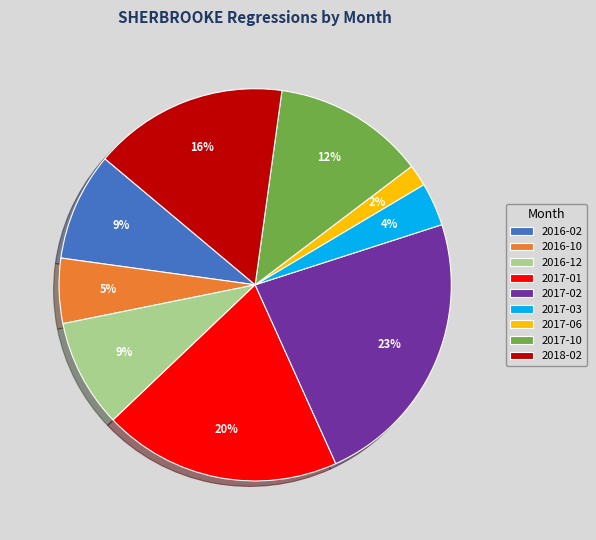

Approximately how many times larger is the value at 2017-06 compared to 2017-03?

0.5